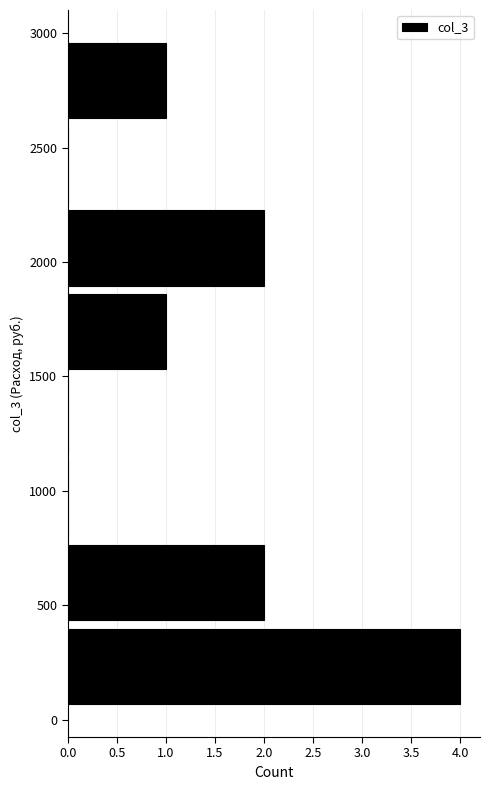

How long is the bar that spans 2600 to 3000 on the y-axis? Neither the bar edges nor the lengths are printed on the chart, so give them approximately, as read against the axes.

1